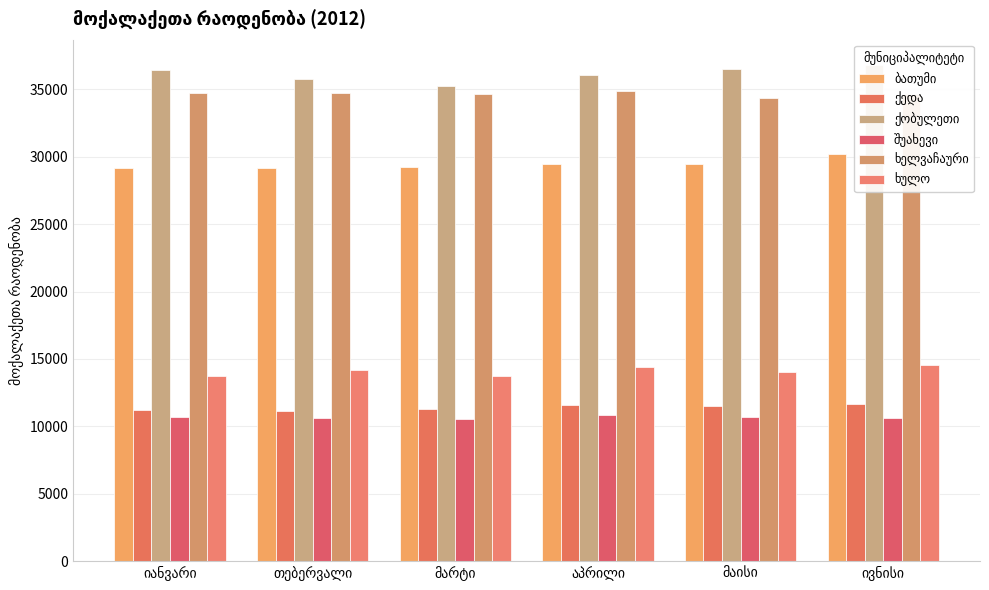

The value of ხულო at მარტი is 3934. True or false?

False